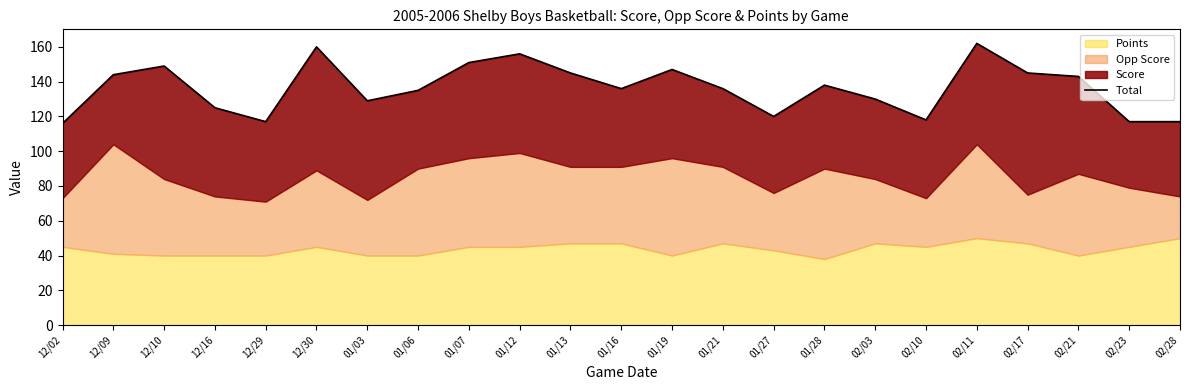

At which category does the data reach its first local valley?

12/29